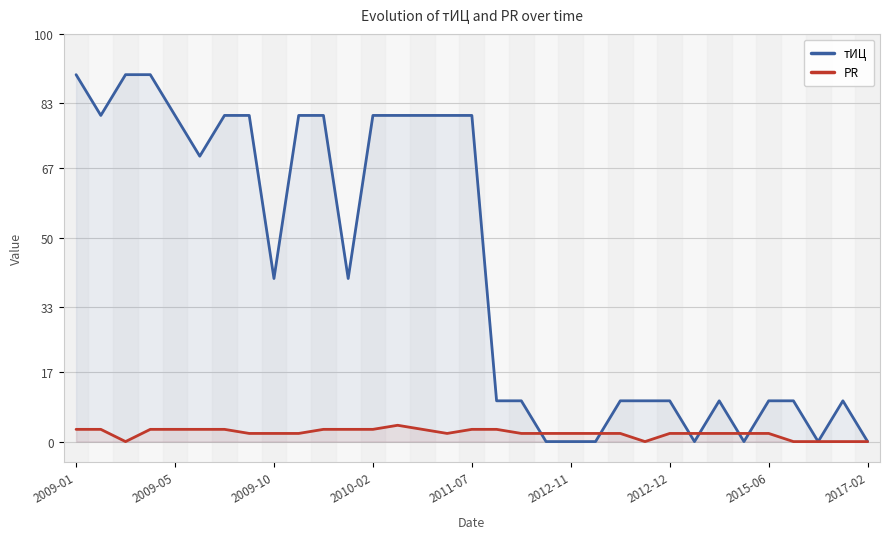

True or false: тИЦ has a value of 10 at 23.

True